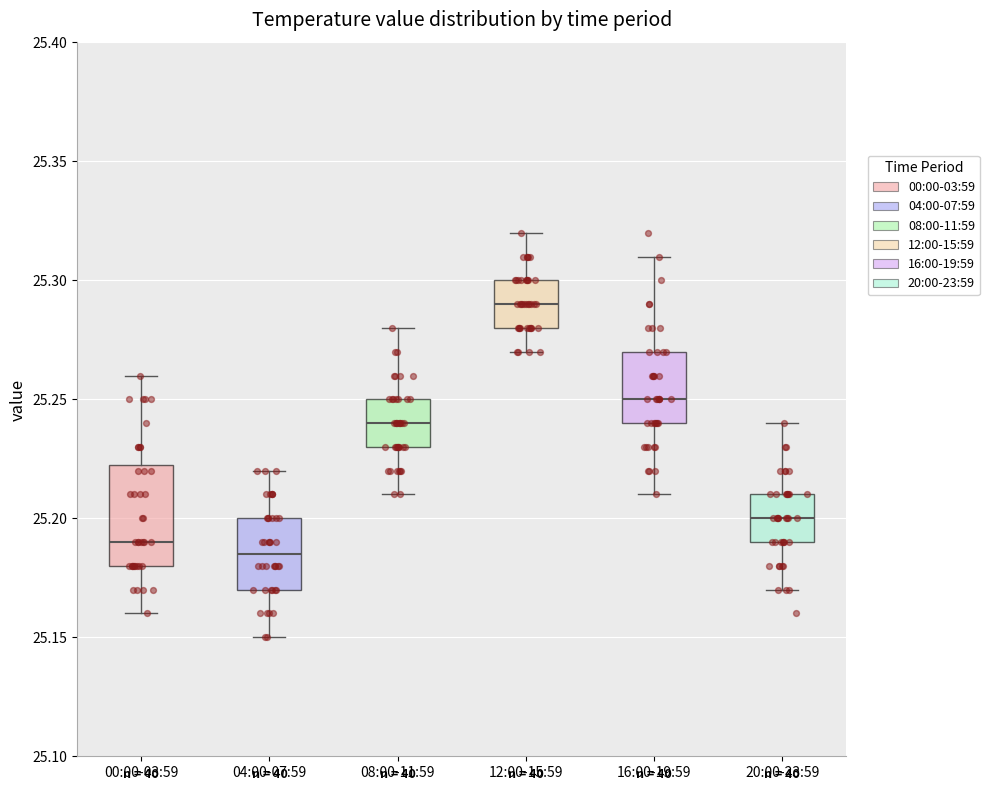

Reading left to right, transcribe this box plot: for each box, give where its median line is, the range the box spans, and where its two whiskers end, as read against the y-axis. The values are not printed on the chart, so give them approximately, as read against the axis.

00:00-03:59: median 25.190, box 25.180 to 25.225, whiskers 25.160 to 25.260
04:00-07:59: median 25.185, box 25.170 to 25.200, whiskers 25.150 to 25.220
08:00-11:59: median 25.240, box 25.230 to 25.250, whiskers 25.210 to 25.280
12:00-15:59: median 25.290, box 25.280 to 25.300, whiskers 25.270 to 25.320
16:00-19:59: median 25.250, box 25.240 to 25.270, whiskers 25.210 to 25.310
20:00-23:59: median 25.200, box 25.190 to 25.210, whiskers 25.170 to 25.240